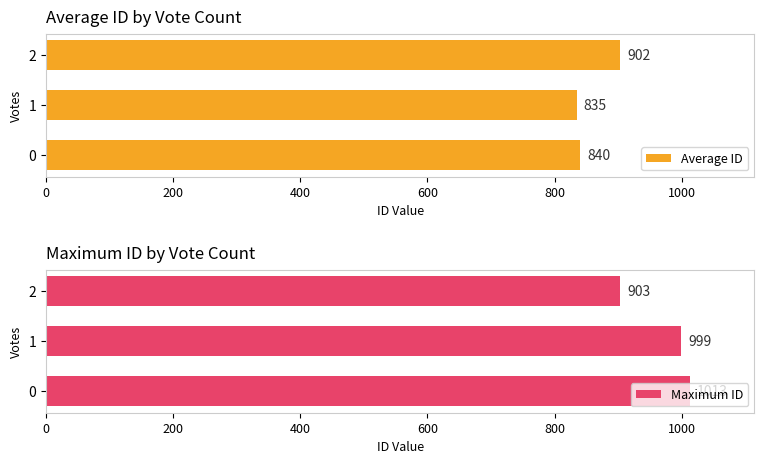

Where is Maximum ID nearest to the value 958?

1